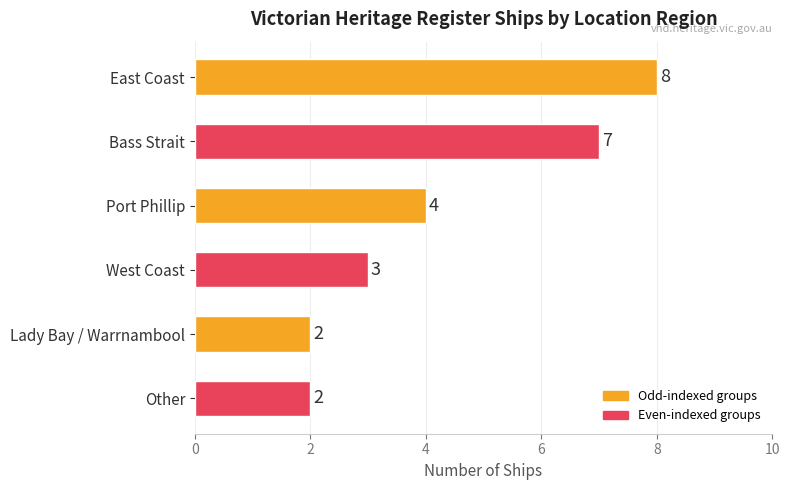

What is the value of the 4th bar from the top?

3